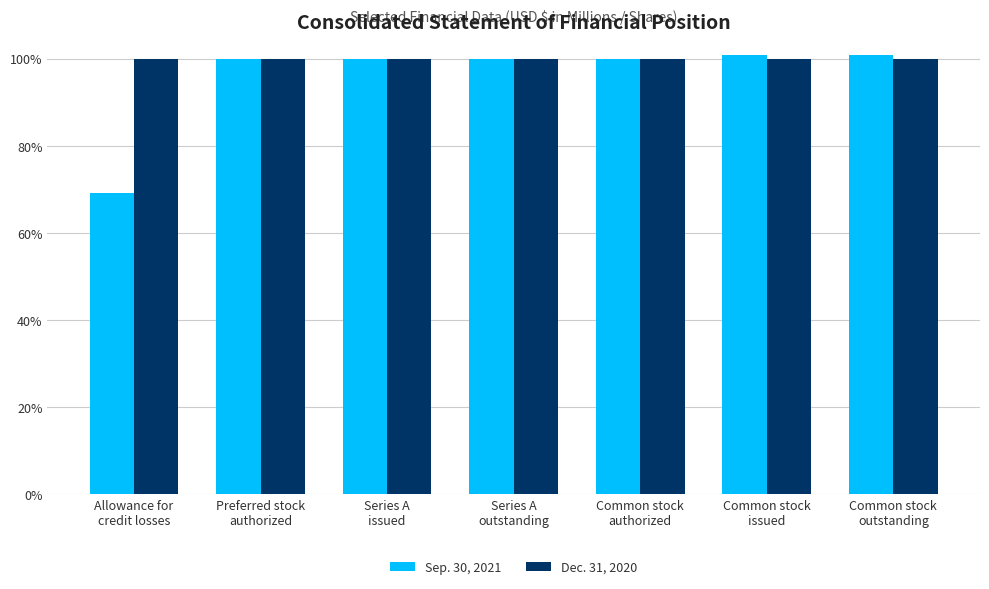

Which series has the largest range (max minus min)?

Sep. 30, 2021